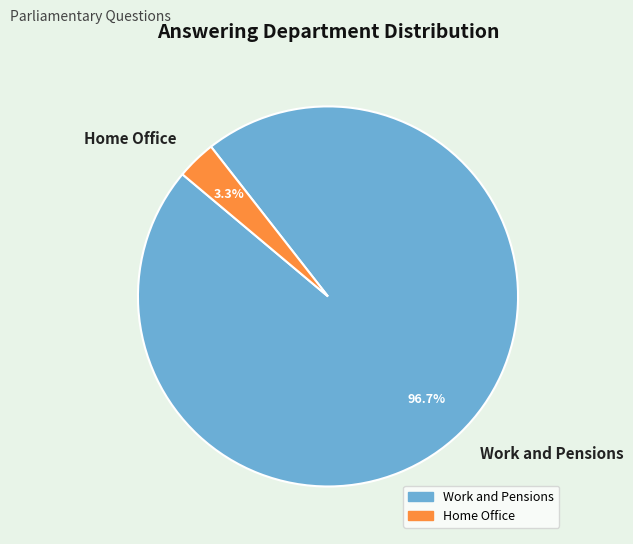

To the nearest percent, what is the combined percentage of Work and Pensions and Home Office?

100%